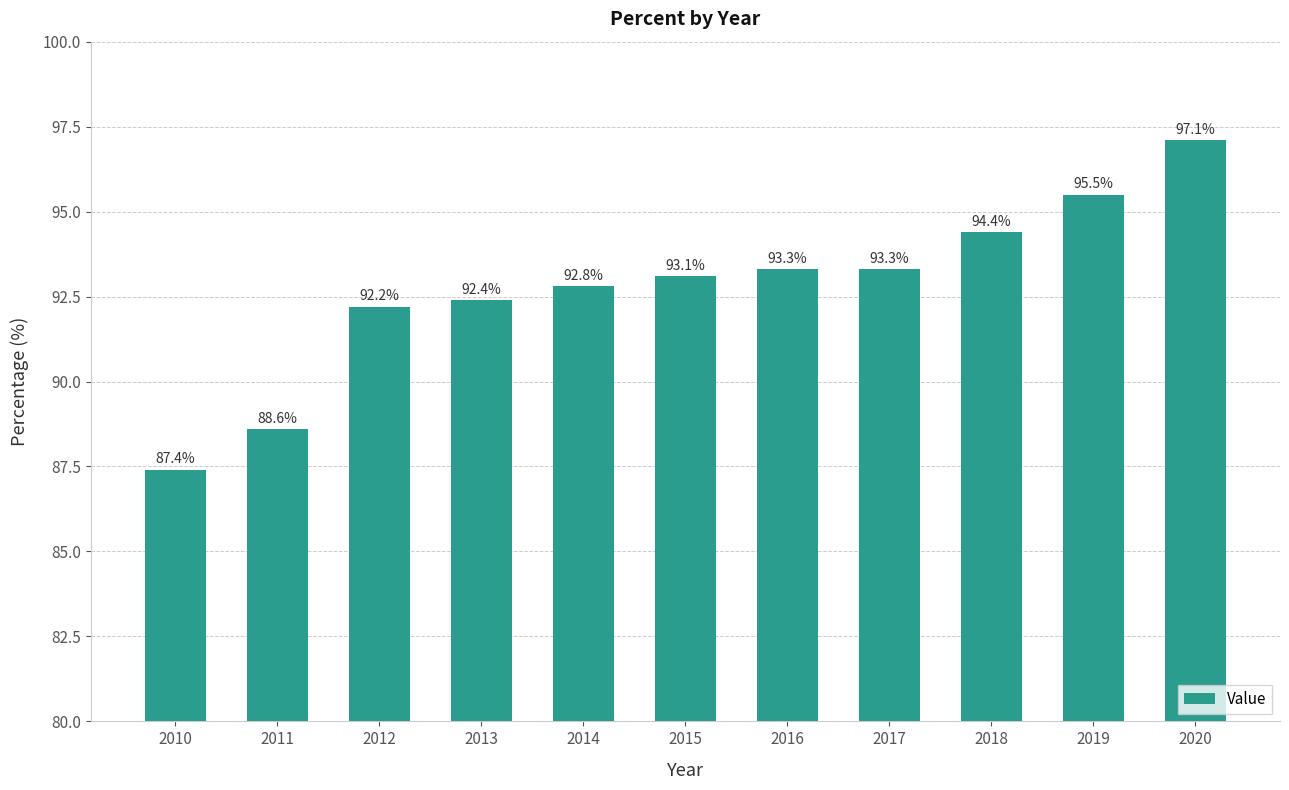

How many data points does each series have?

11